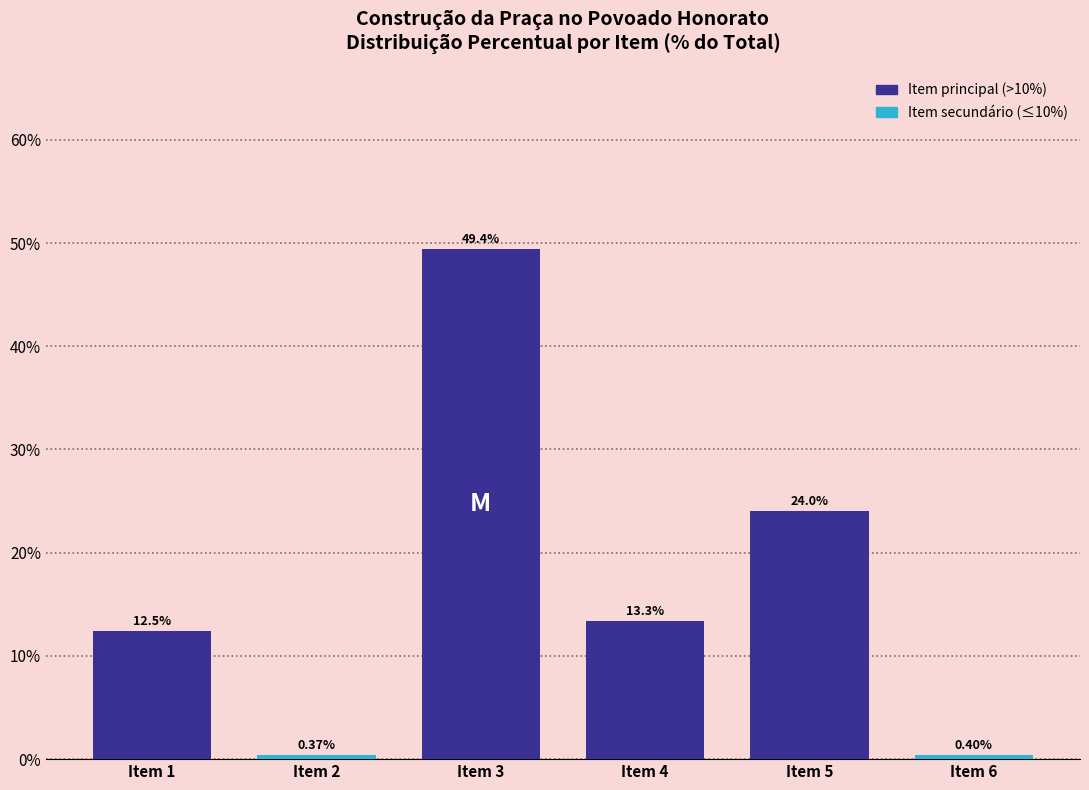

Rank the categories by value from highest to lowest.

Item 3, Item 5, Item 4, Item 1, Item 6, Item 2